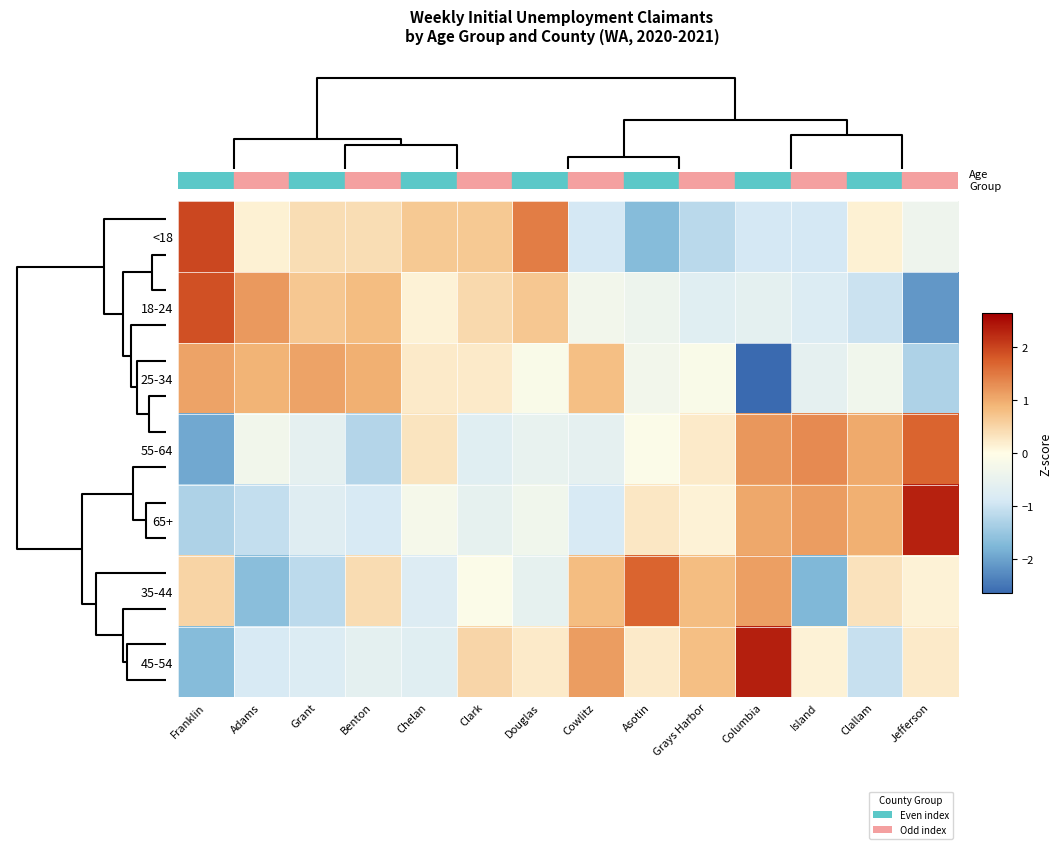

What is the minimum value shown in the chart?

-2.6